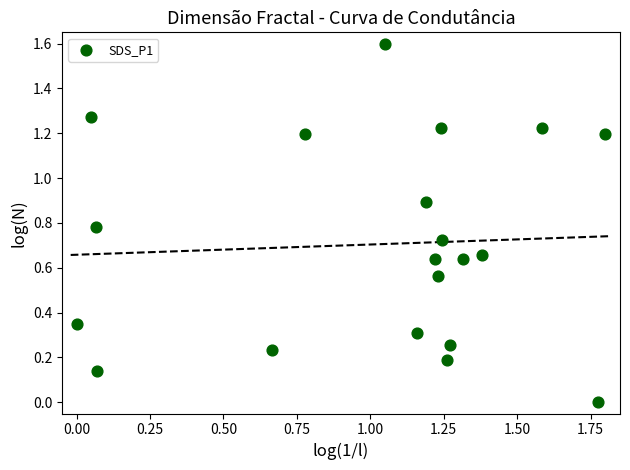

What is the range of X values (max minus min)?

1.8